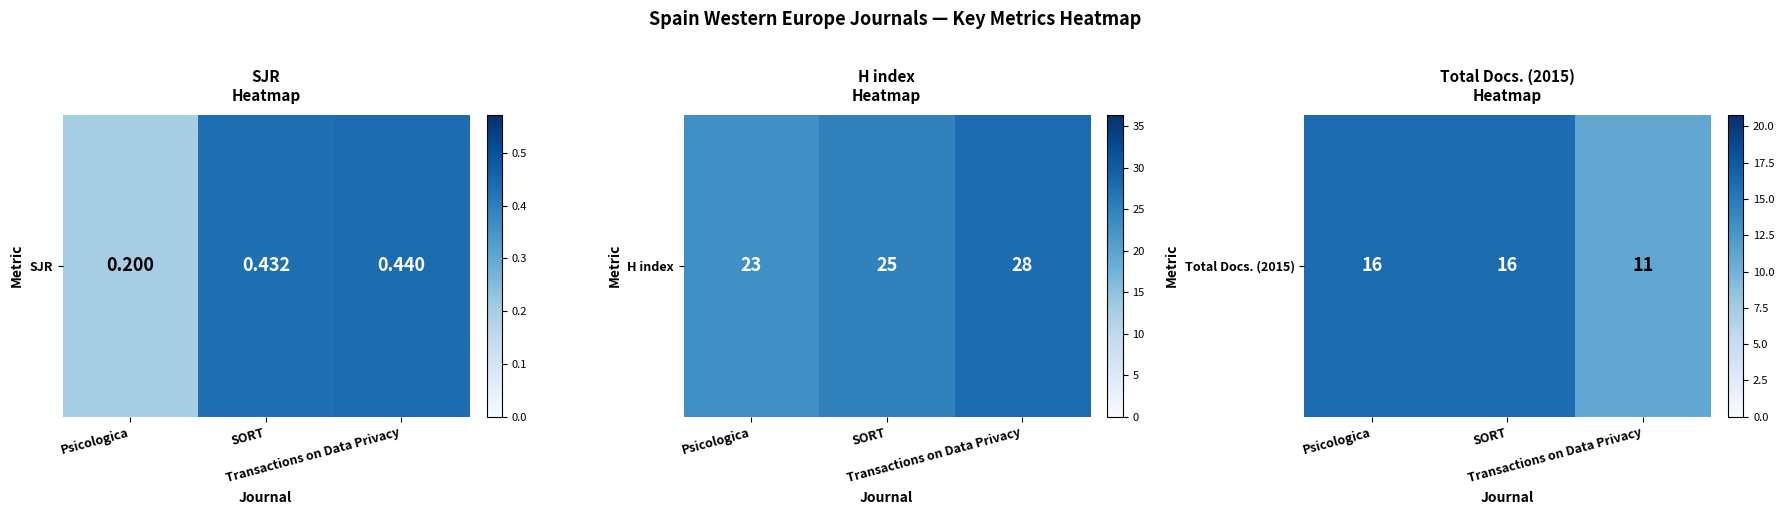

What is the sum of the values at Transactions on Data Privacy and Psicologica?

27